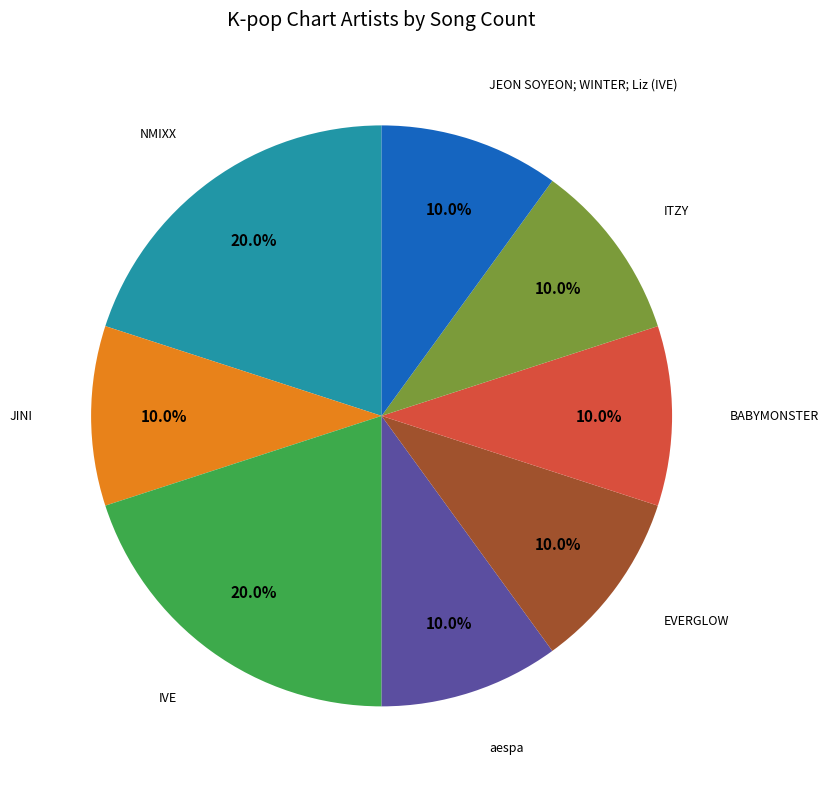

Is there a majority slice in this chart?

No